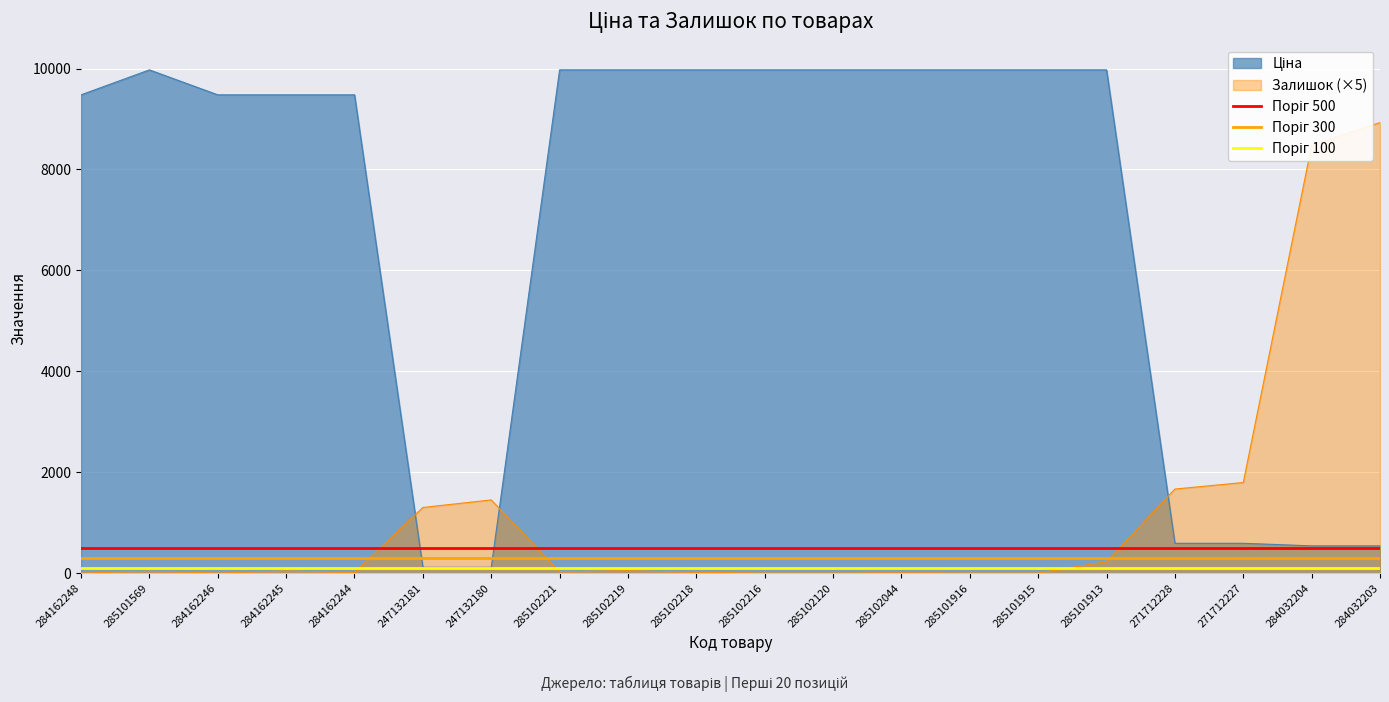

What is the value of the Поріг 300 point at the 1st from the left?

300